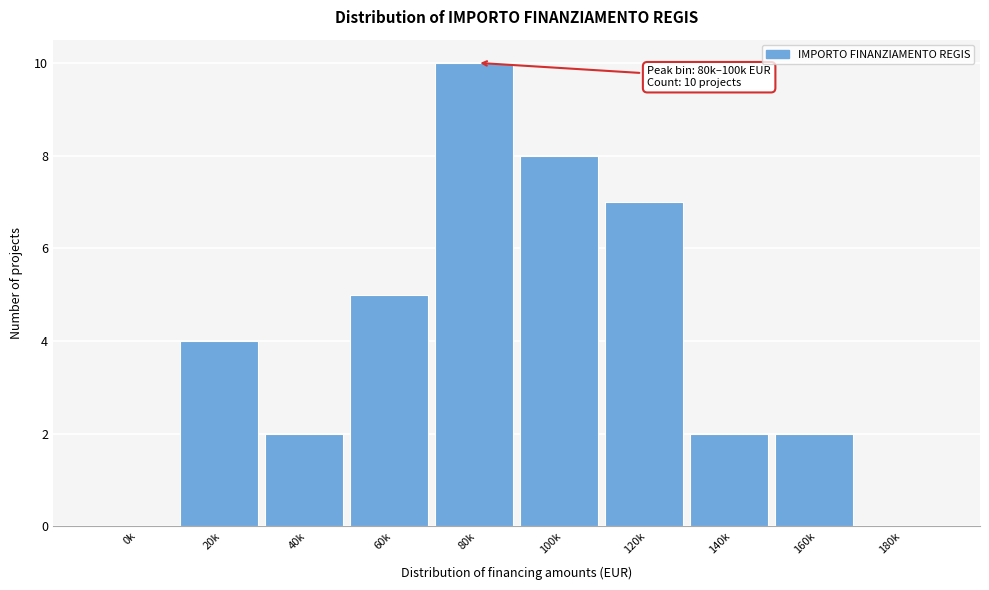

Reading right to left, list all the values displayed in this chart.

180k=0	160k=2	140k=2	120k=7	100k=8	80k=10	60k=5	40k=2	20k=4	0k=0